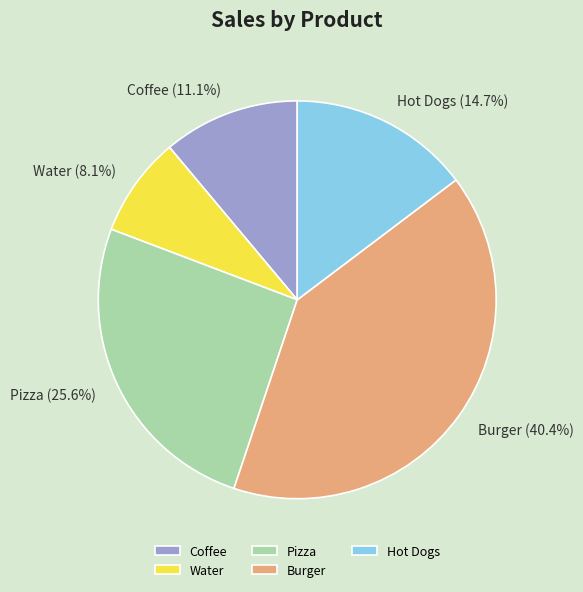

What is the smallest slice in the pie chart?

Water